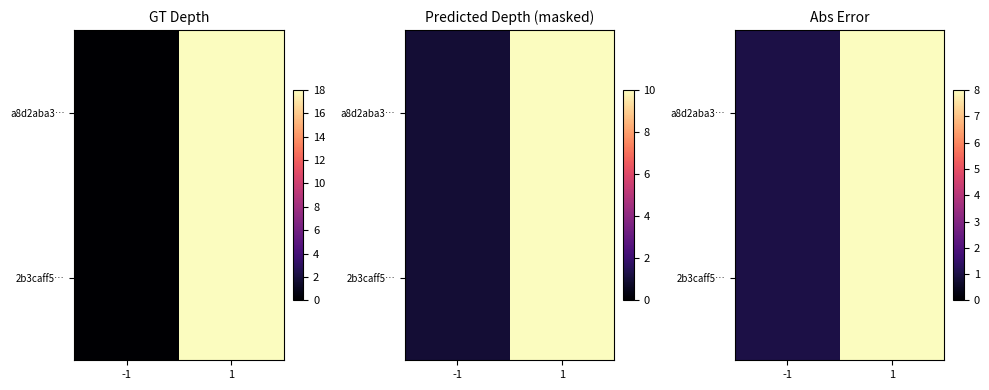

What is the difference between the maximum and minimum values in the 2b3caff5… series?

7